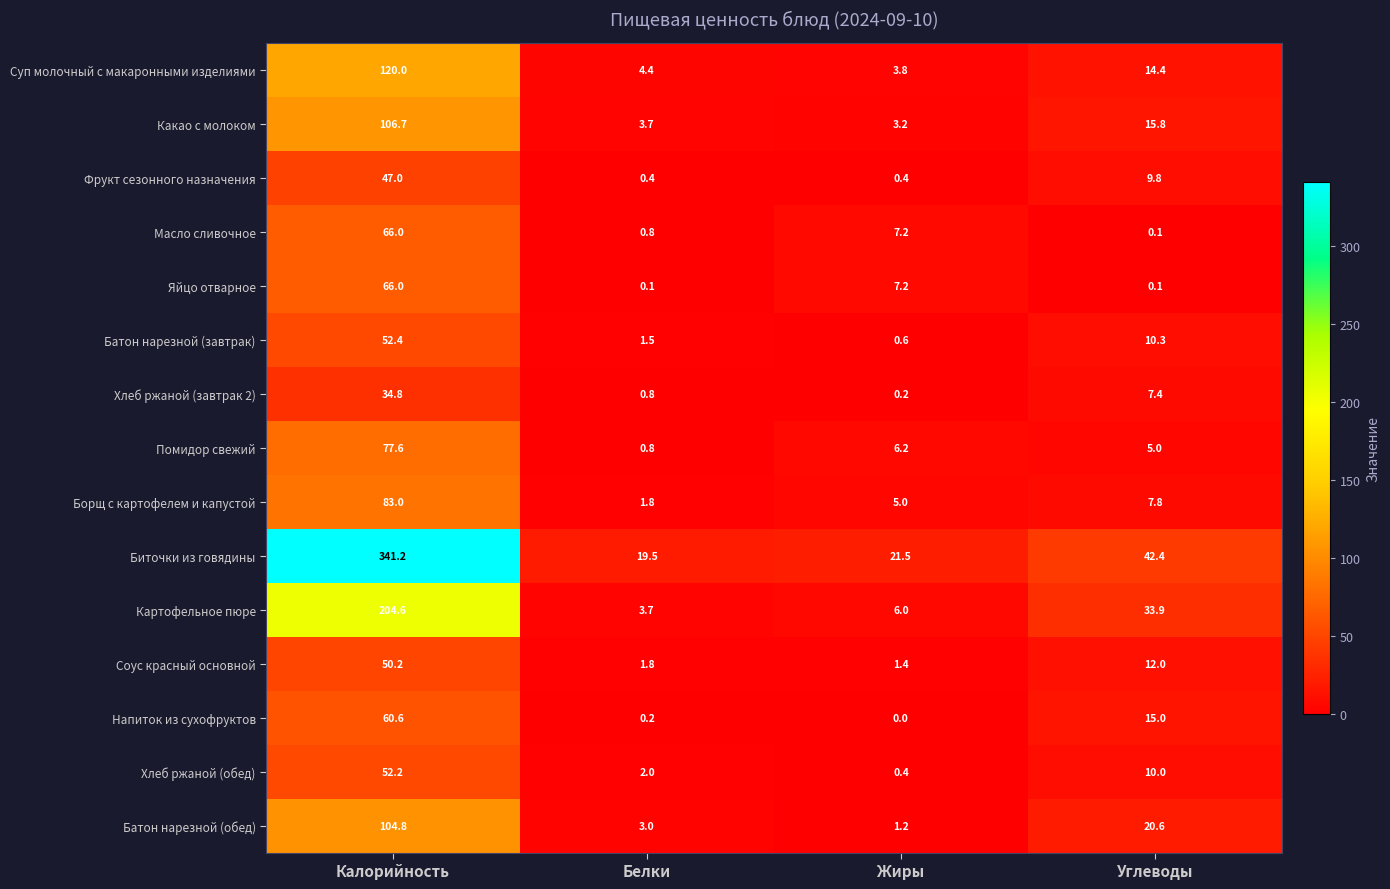

At which label does Суп молочный с макаронными изделиями reach its minimum?

Жиры